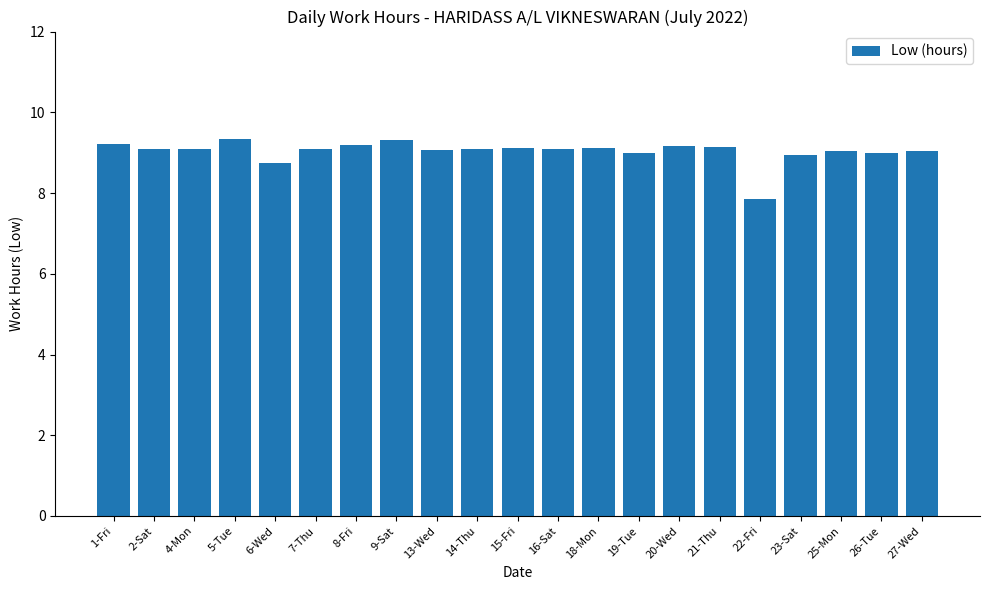

What is the sum of all values?

189.7